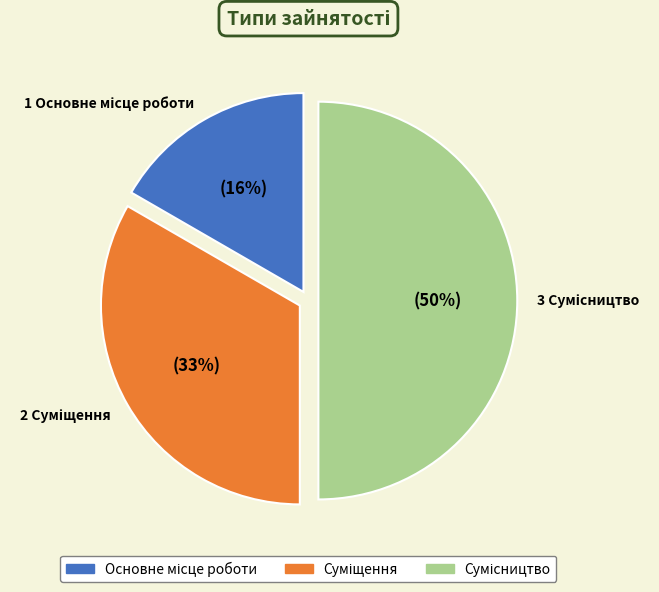

Is it true that Суміщення is 33% of the pie?

True